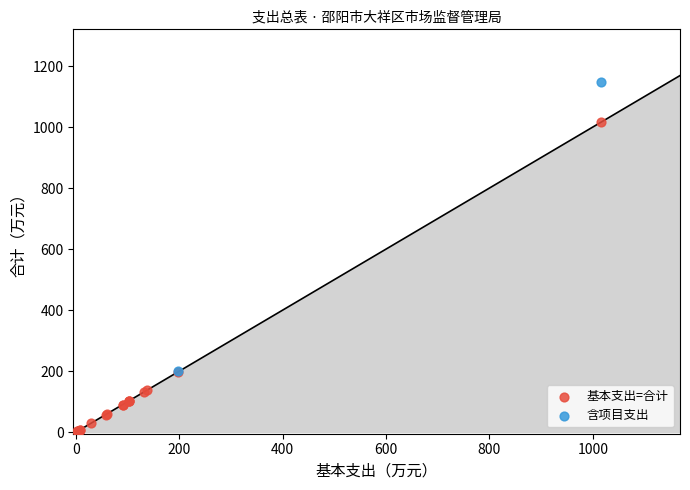

What are all the series names shown in the legend?

基本支出=合计, 含项目支出